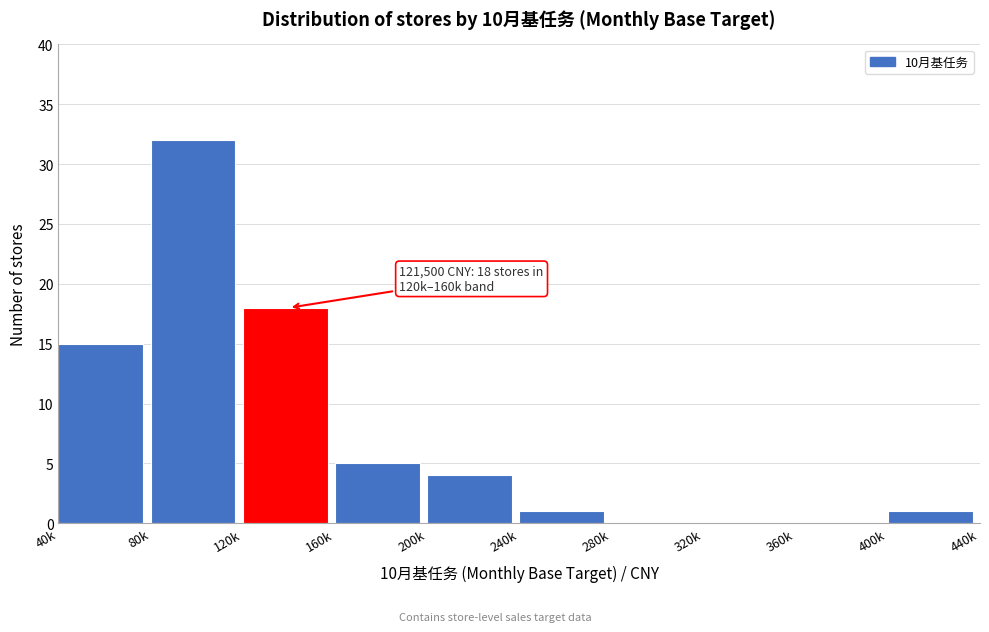

Reading right to left, list all the values displayed in this chart.

400k=1	360k=0	320k=0	280k=0	240k=1	200k=4	160k=5	120k=18	80k=32	40k=15